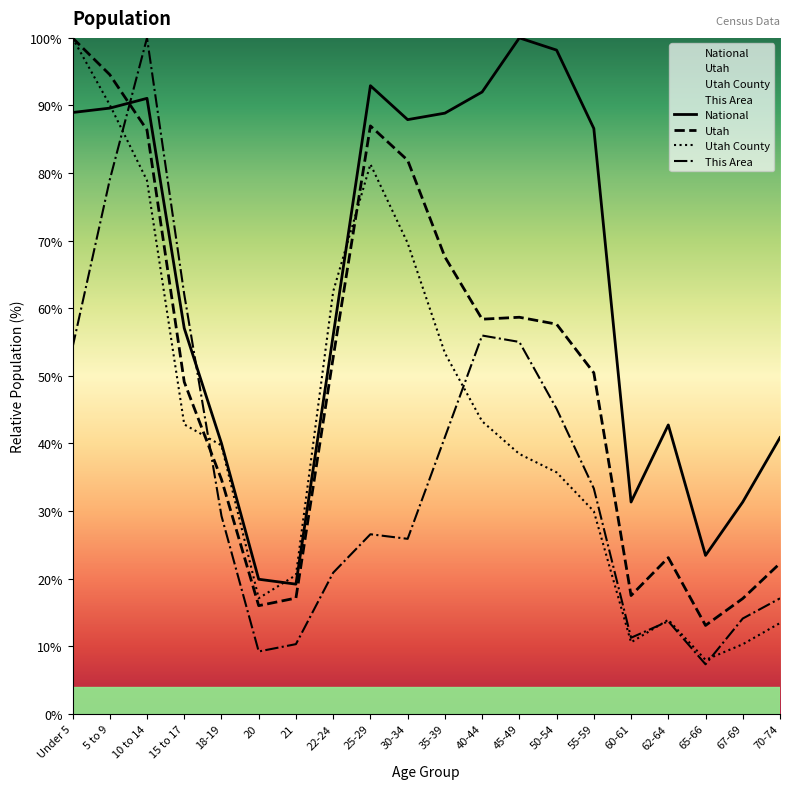

At which category does the chart reach its peak across all series?

45-49